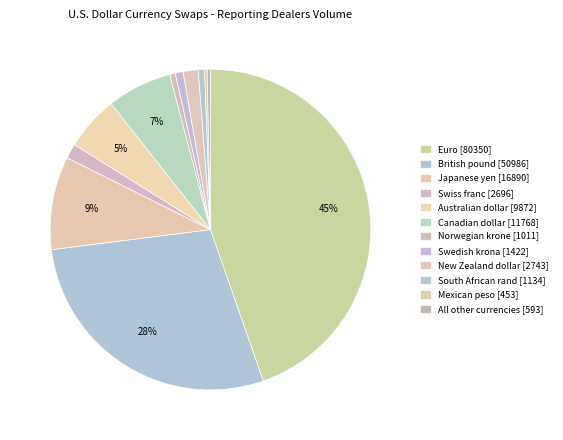

To the nearest percent, what is the difference between the Canadian dollar and New Zealand dollar slice percentages?

5%